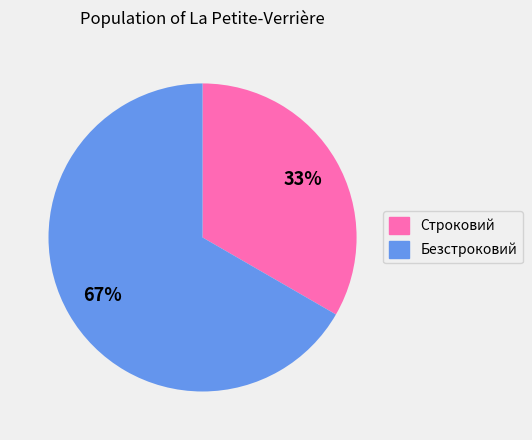

To the nearest percent, what is the average slice percentage?

50%